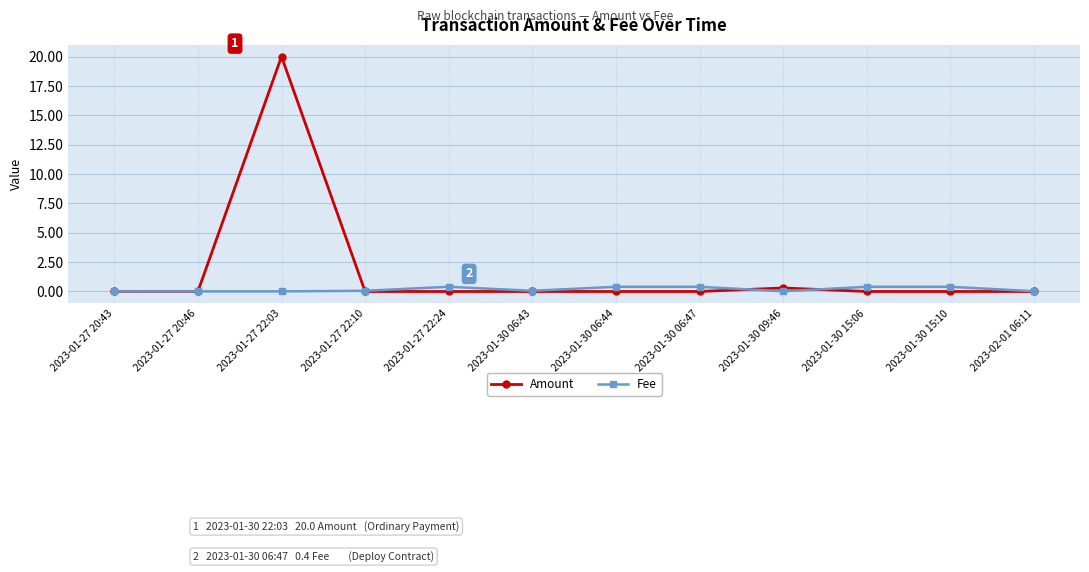

Count the number of data series in this chart.

2